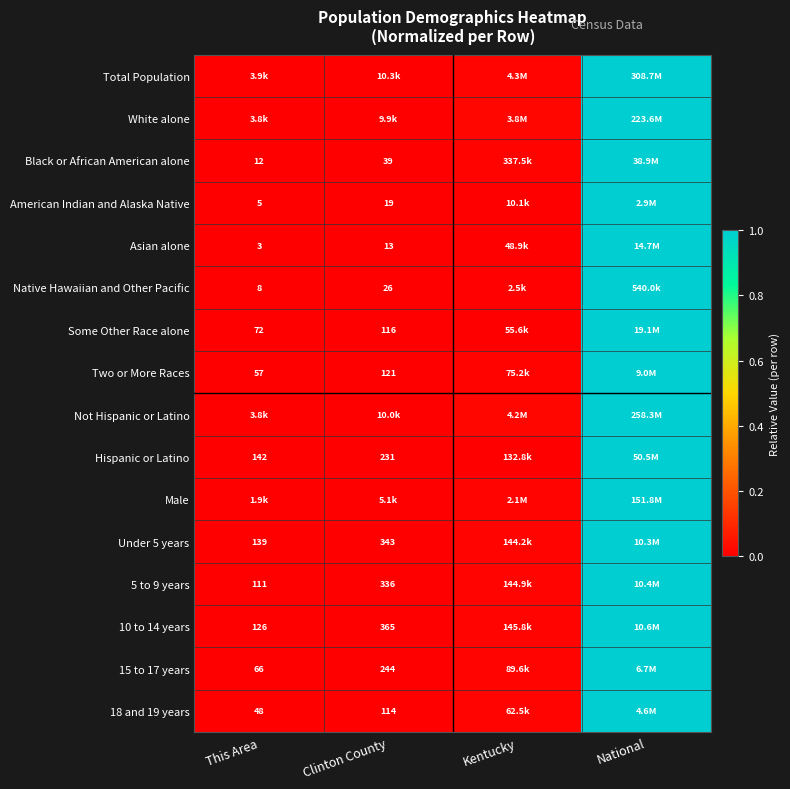

Is the value of 10 to 14 years at This Area greater than the value of American Indian and Alaska Native at Clinton County?

Yes